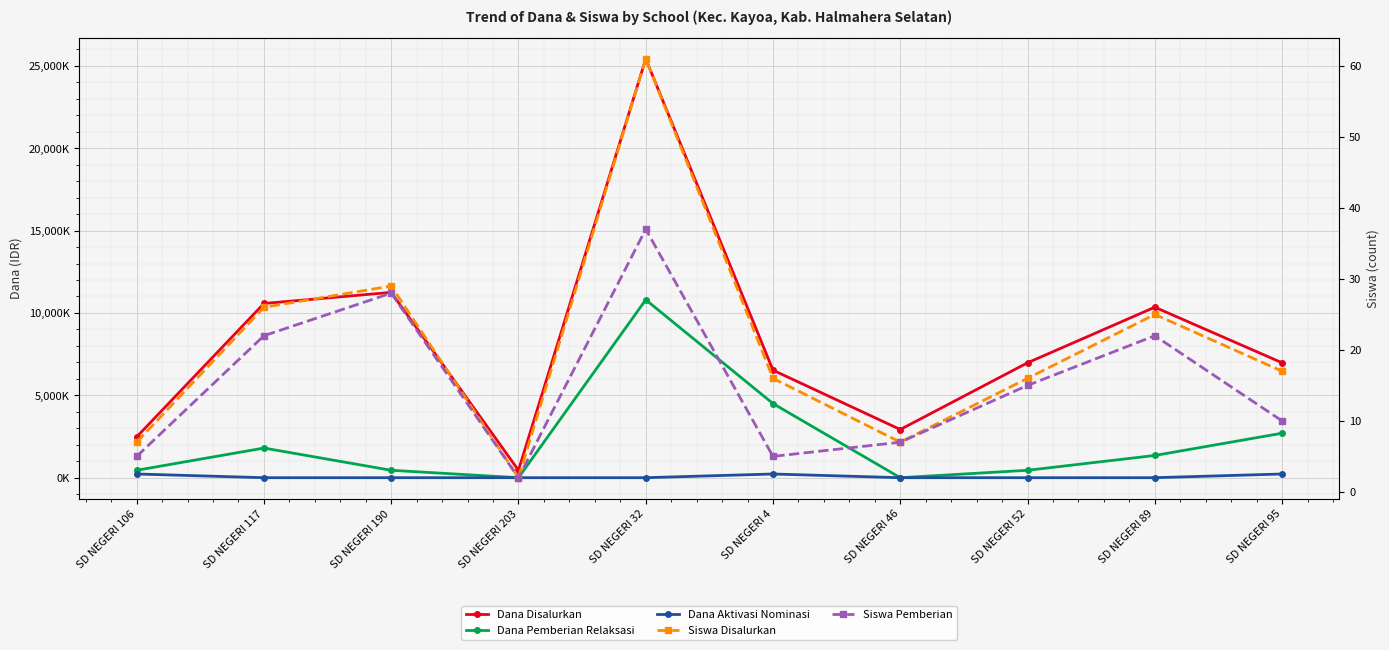

Reading right to left, what are all the values shown in this chart?

Dana Disalurkan: 6975000	10350000	6975000	2925000	6525000	25425000	450000	11250000	10575000	2475000
Dana Pemberian Relaksasi: 2700000	1350000	450000	0	4500000	10800000	0	450000	1800000	450000
Dana Aktivasi Nominasi: 225000	0	0	0	225000	0	0	0	0	225000
Siswa Disalurkan: 17	25	16	7	16	61	2	29	26	7
Siswa Pemberian: 10	22	15	7	5	37	2	28	22	5